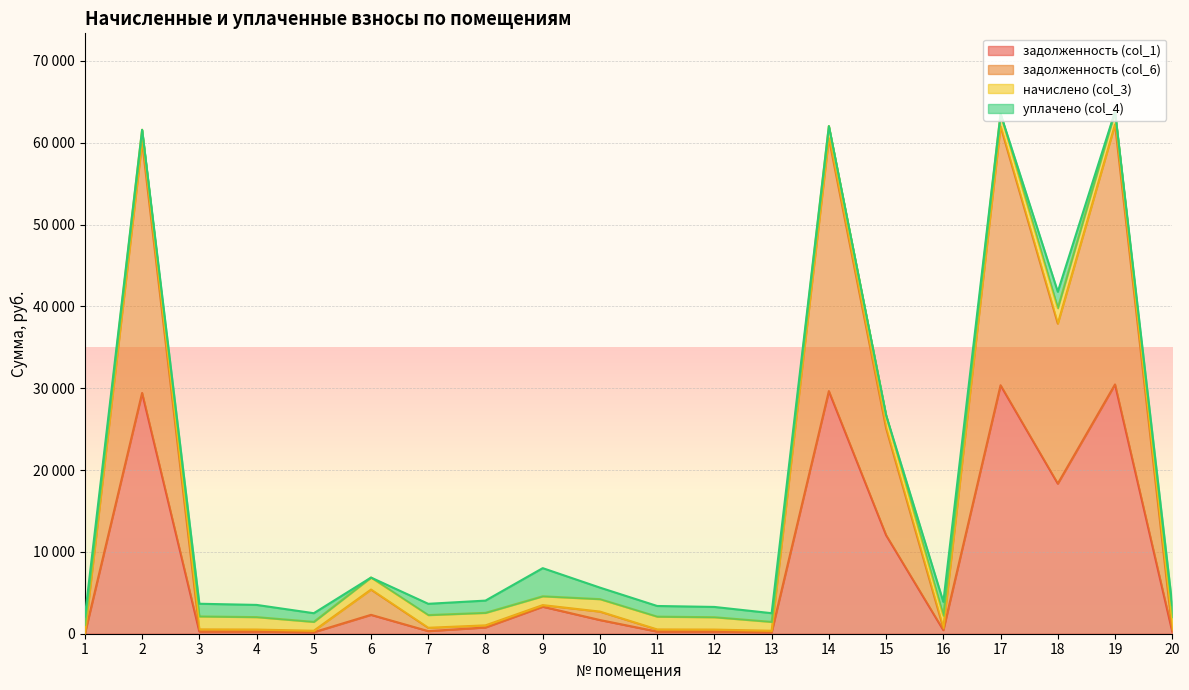

What is the difference between the second highest and second lowest values in the задолженность (col_1) series?

30179.2